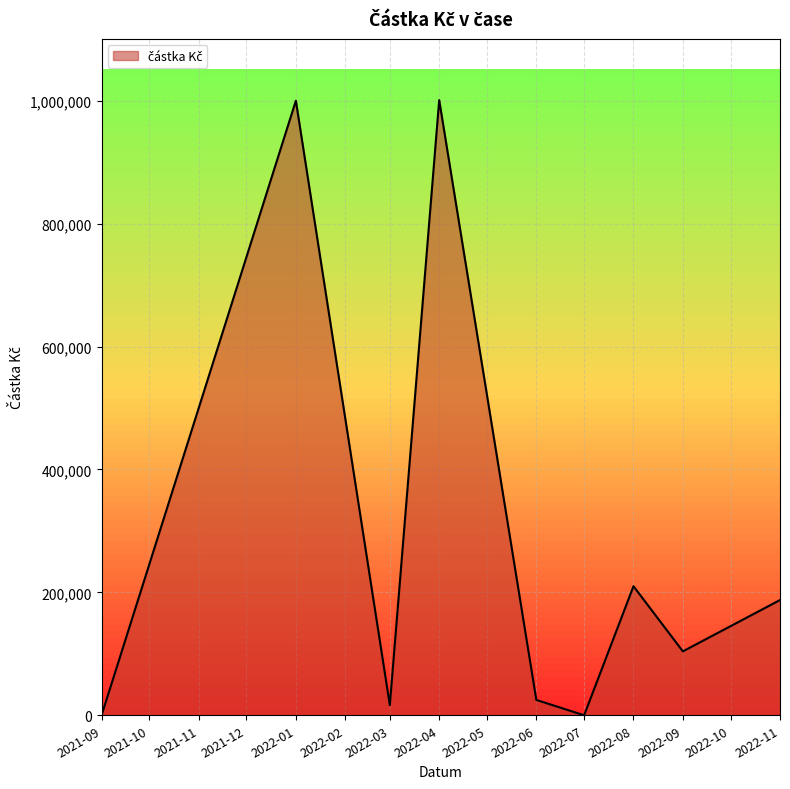

Where is the data nearest to the value 500500?

2022-08